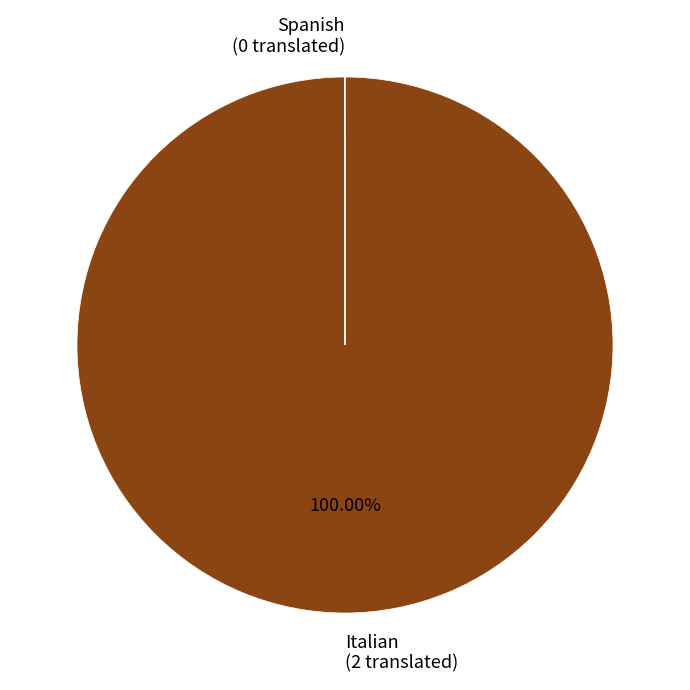

To the nearest percent, what is the difference between the largest and smallest slice percentages?

100%